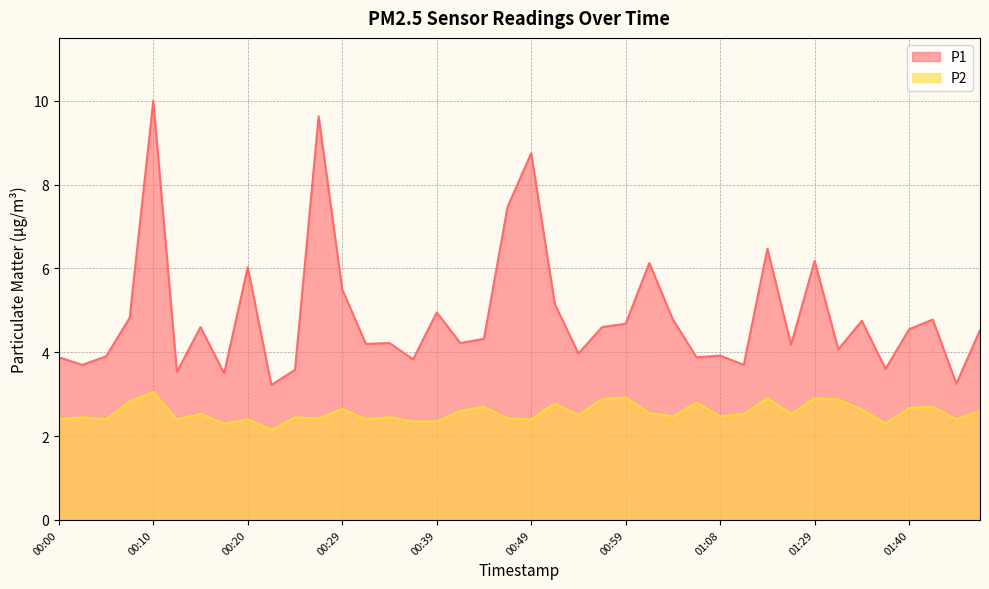

What are all the series names shown in the legend?

P1, P2